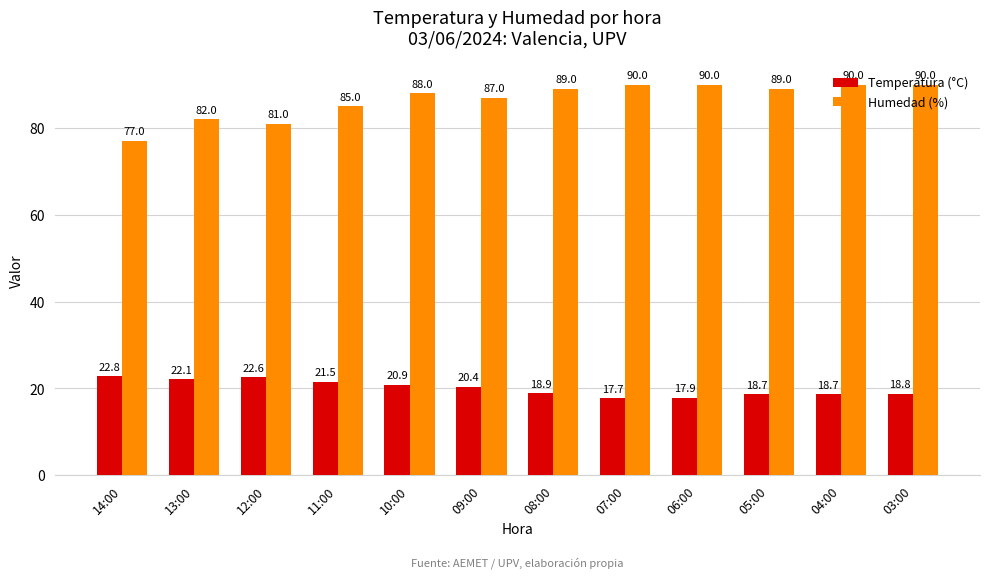

Reading left to right, transcribe all the data shown in this chart.

Temperatura (°C): 22.8	22.1	22.6	21.5	20.9	20.4	18.9	17.7	17.9	18.7	18.7	18.8
Humedad (%): 77.0	82.0	81.0	85.0	88.0	87.0	89.0	90.0	90.0	89.0	90.0	90.0